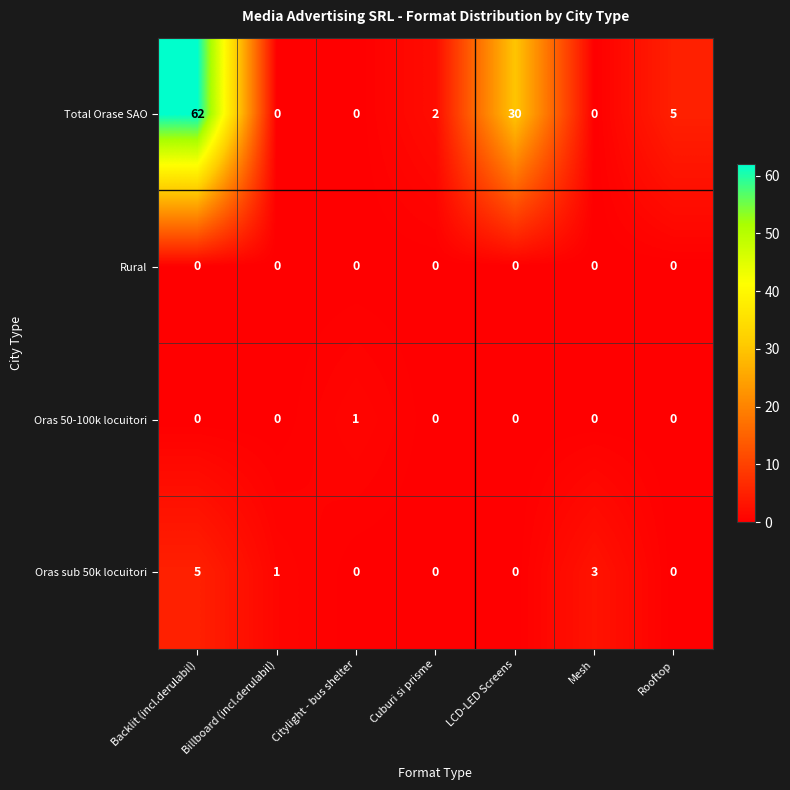

What is the difference between the highest and lowest values at Mesh?

3